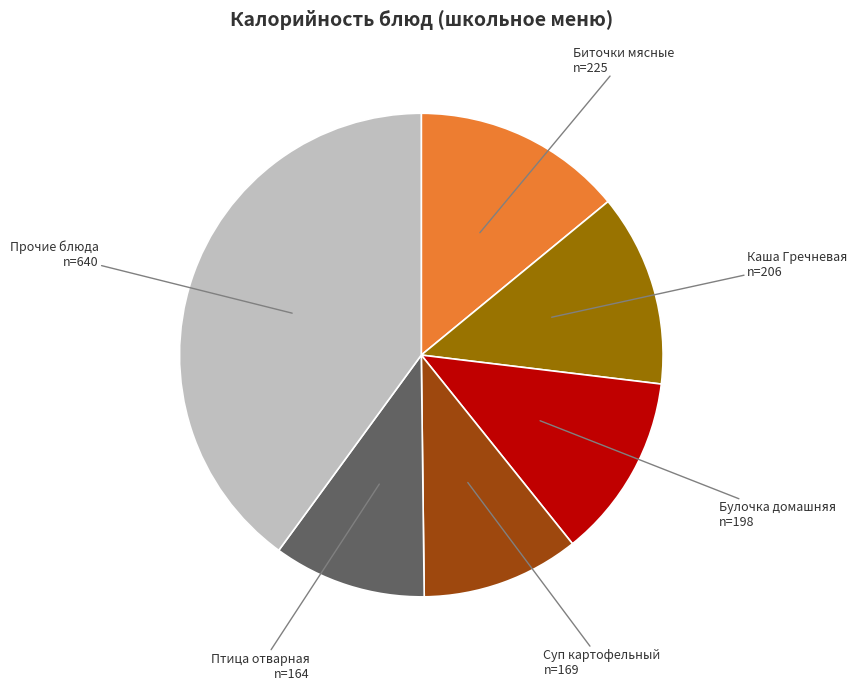

Is it true that Каша Гречневая is 13% of the pie?

True